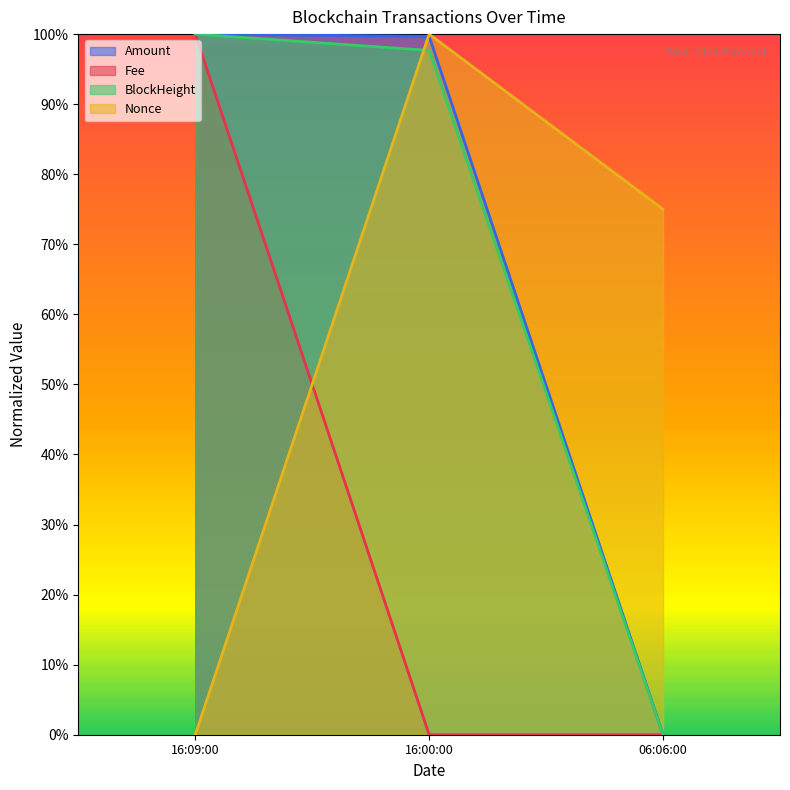

Does the chart display data point markers on the line(s)?

No